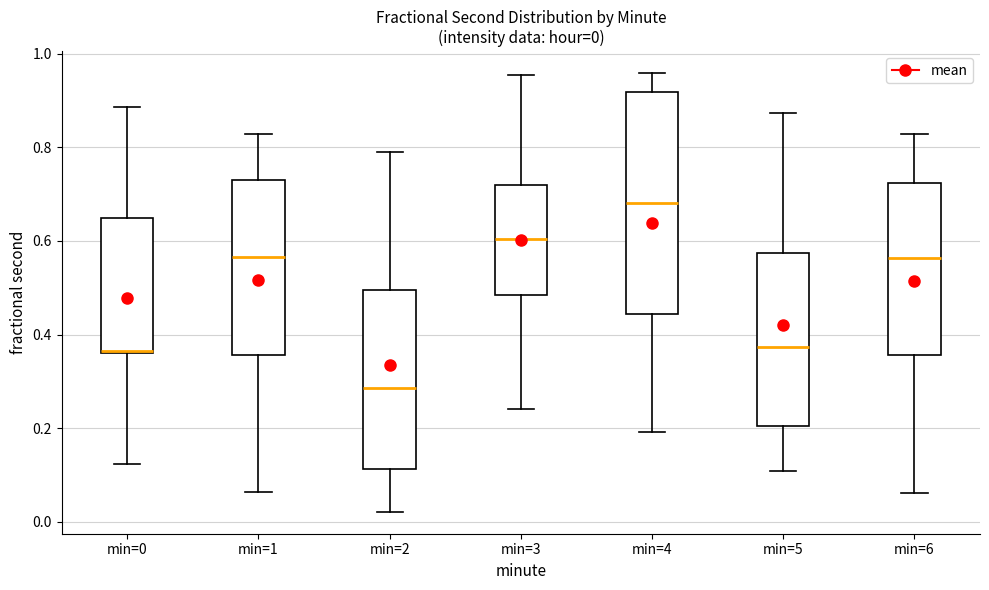

Which box's median line is the lowest?

min=2